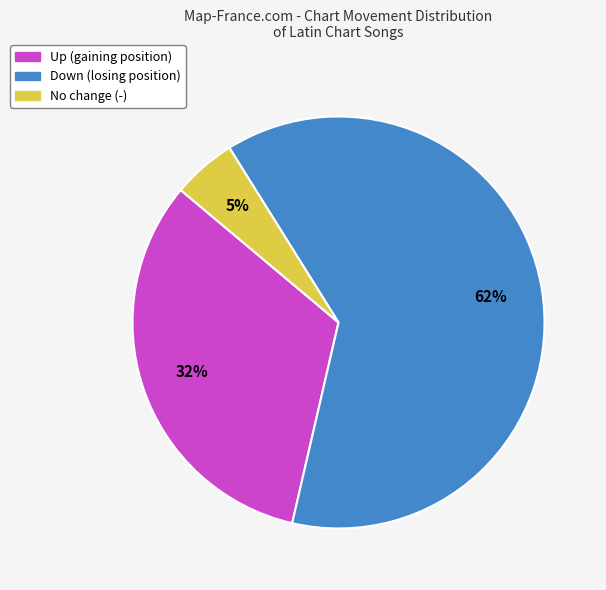

To the nearest percent, what is the average slice percentage?

33%